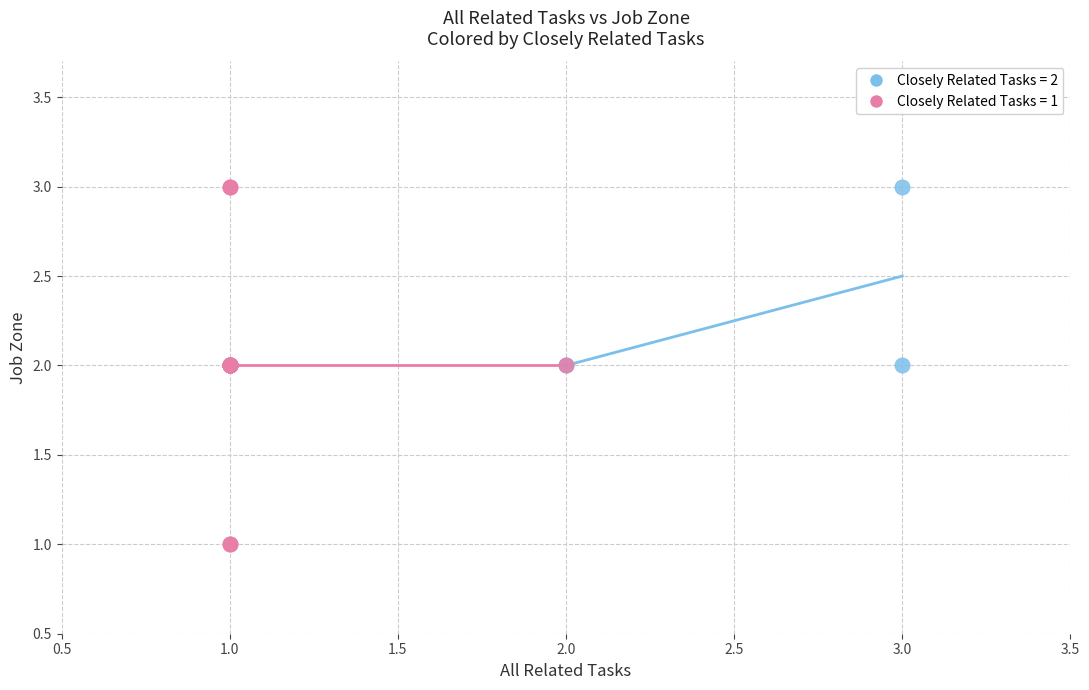

Which series has the widest spread of Y values?

Closely Related Tasks = 1